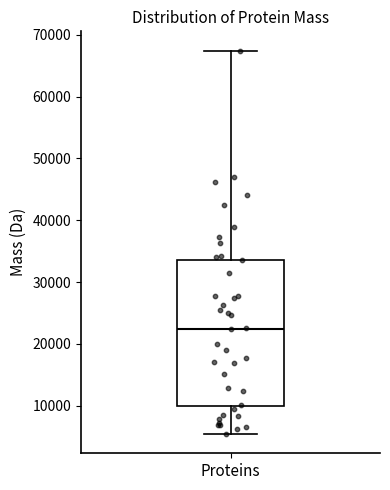

Transcribe this box plot: give where the median line is, the range the box spans, and where the two whiskers end, as read against the y-axis. The values are not printed on the chart, so give them approximately, as read against the axis.

median 22000, box 10000 to 34000, whiskers 5000 to 67000